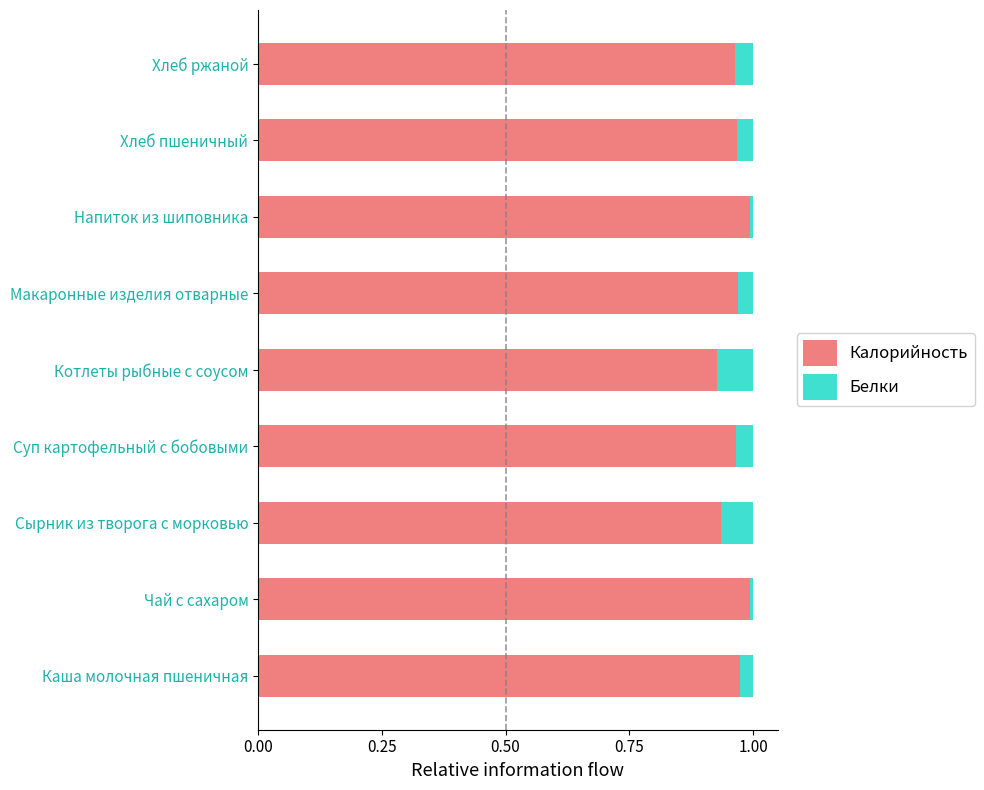

The value of Калорийность at Чай с сахаром is 1.0. True or false?

True